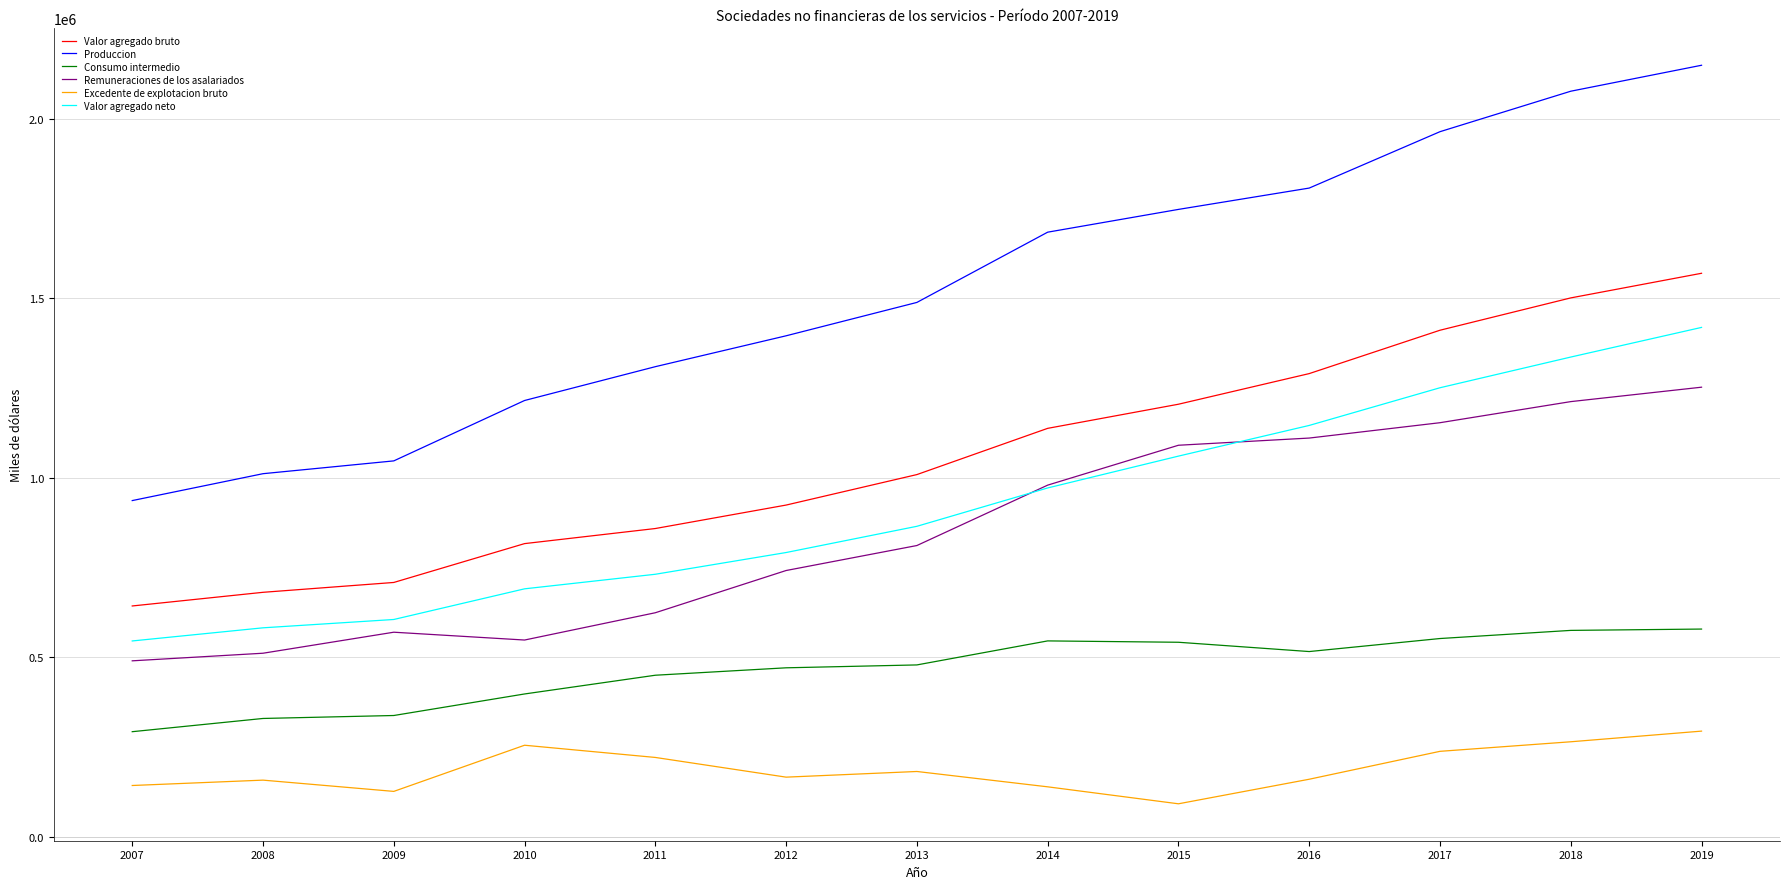

Between 2009 and 2017, which series saw the biggest shift?

Produccion